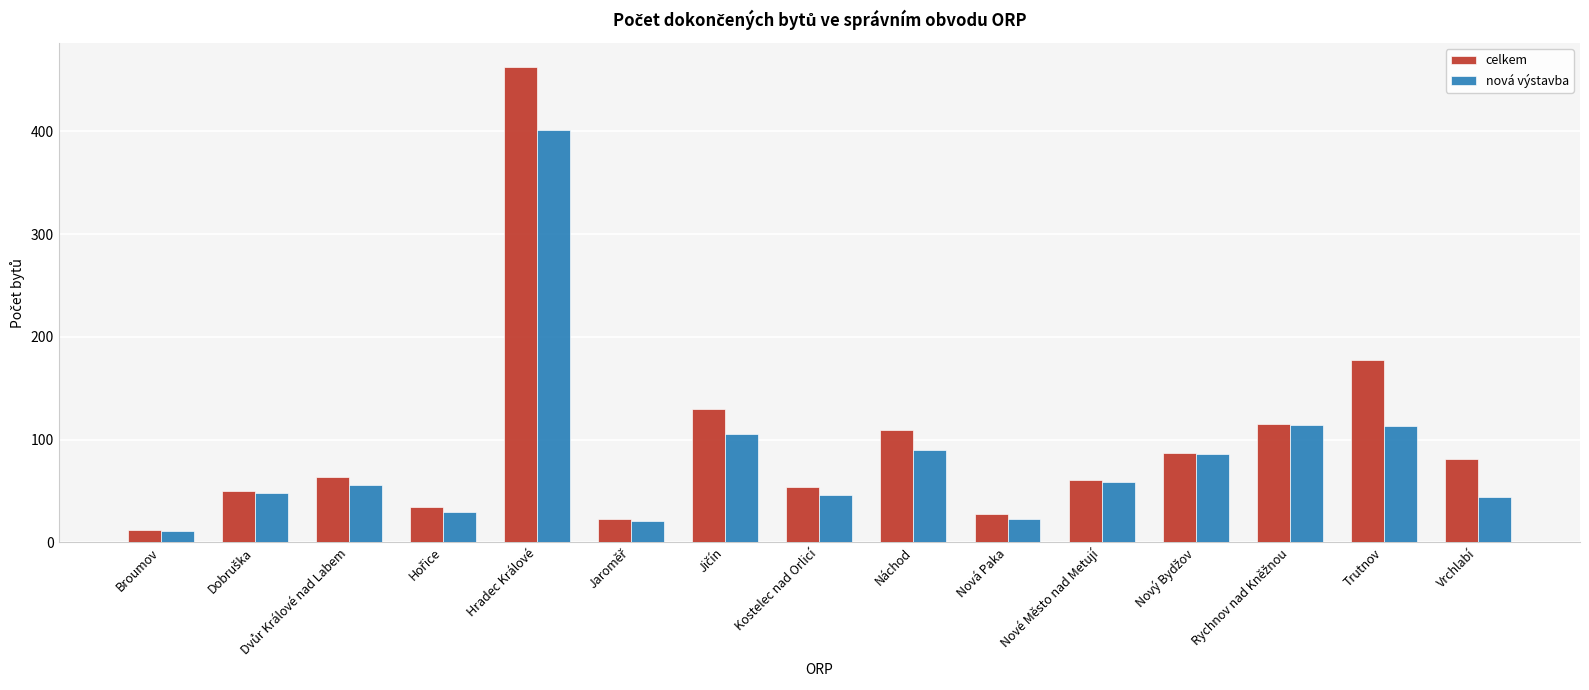

How many values in the celkem series are below 64?

7